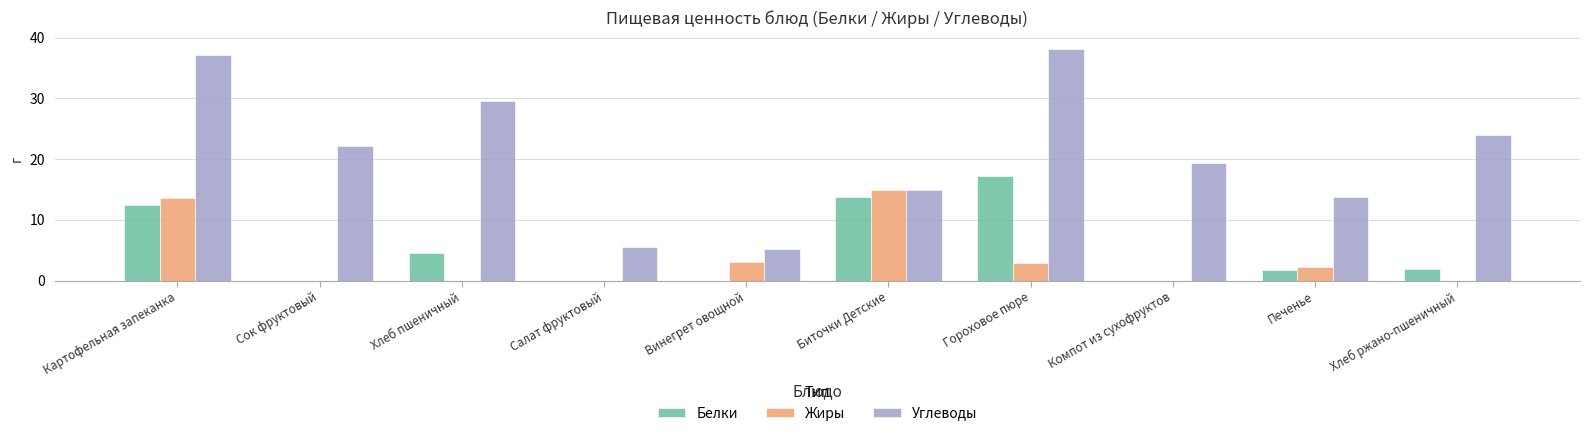

True or false: Жиры has a value of 3.9 at Печенье.

False